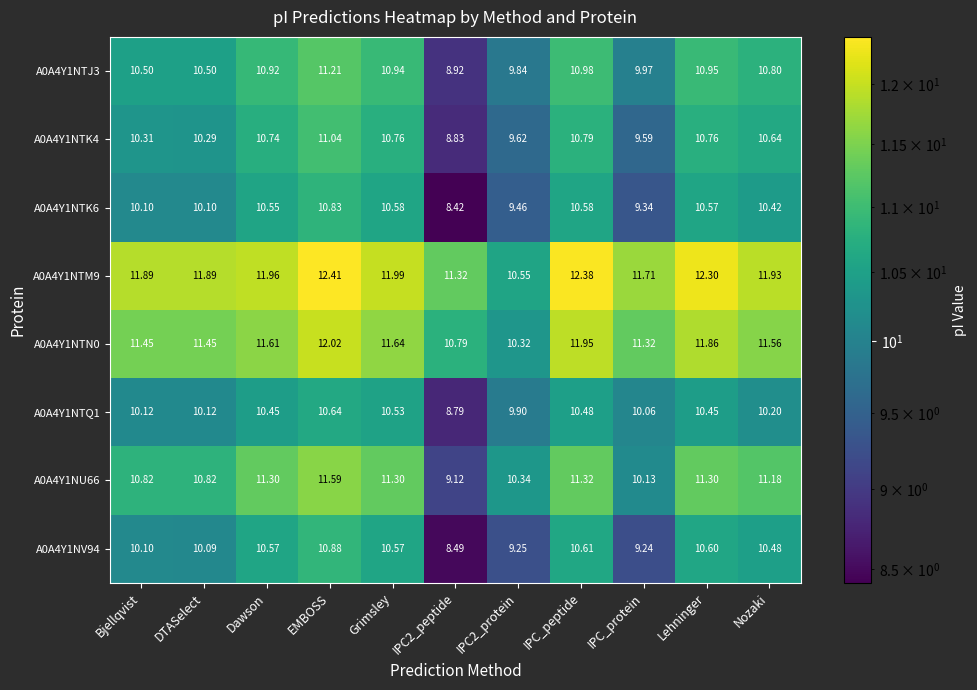

Where does the A0A4Y1NTN0 series first go above 11?

Bjellqvist